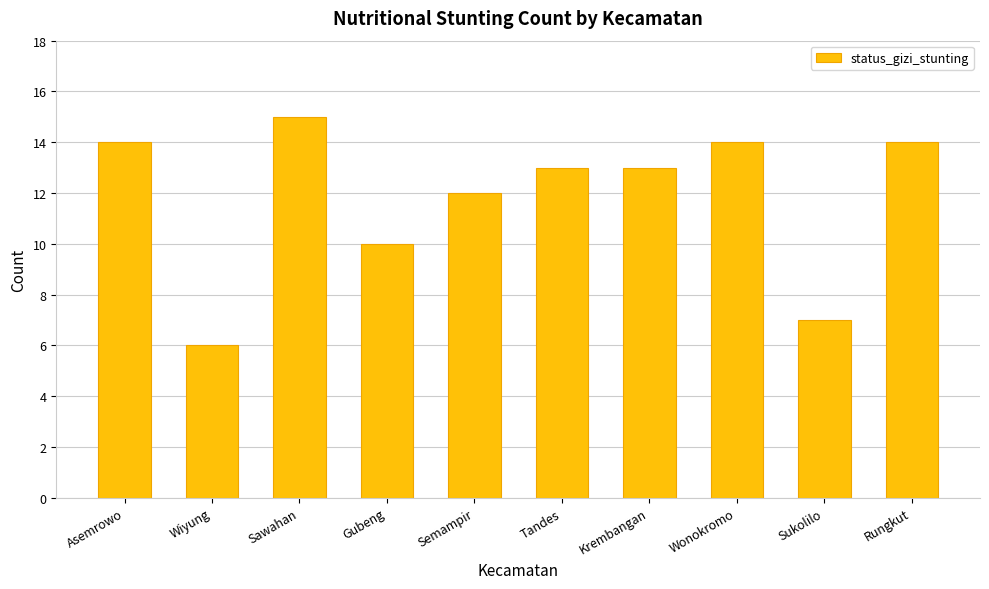

What is the approximate value at Tandes?

13